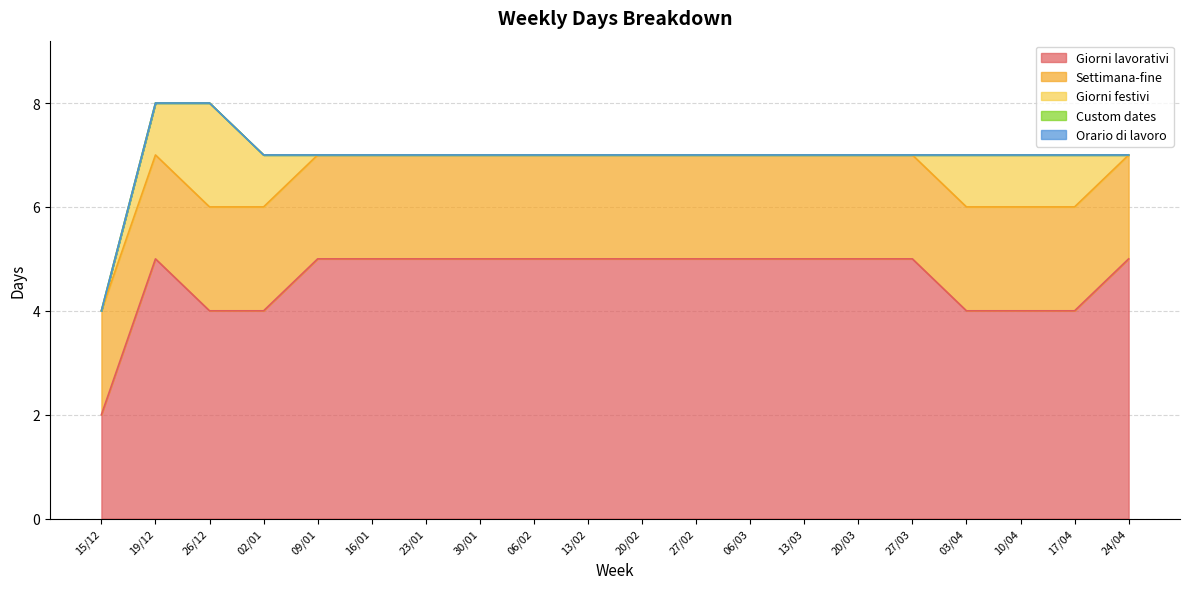

Reading left to right, transcribe all the data shown in this chart.

Giorni lavorativi: 15/12=2	19/12=5	26/12=4	02/01=4	09/01=5	16/01=5	23/01=5	30/01=5	06/02=5	13/02=5	20/02=5	27/02=5	06/03=5	13/03=5	20/03=5	27/03=5	03/04=4	10/04=4	17/04=4	24/04=5
Settimana-fine: 15/12=2	19/12=2	26/12=2	02/01=2	09/01=2	16/01=2	23/01=2	30/01=2	06/02=2	13/02=2	20/02=2	27/02=2	06/03=2	13/03=2	20/03=2	27/03=2	03/04=2	10/04=2	17/04=2	24/04=2
Giorni festivi: 15/12=0	19/12=1	26/12=2	02/01=1	09/01=0	16/01=0	23/01=0	30/01=0	06/02=0	13/02=0	20/02=0	27/02=0	06/03=0	13/03=0	20/03=0	27/03=0	03/04=1	10/04=1	17/04=1	24/04=0
Custom dates: 15/12=0	19/12=0	26/12=0	02/01=0	09/01=0	16/01=0	23/01=0	30/01=0	06/02=0	13/02=0	20/02=0	27/02=0	06/03=0	13/03=0	20/03=0	27/03=0	03/04=0	10/04=0	17/04=0	24/04=0
Orario di lavoro: 15/12=0	19/12=0	26/12=0	02/01=0	09/01=0	16/01=0	23/01=0	30/01=0	06/02=0	13/02=0	20/02=0	27/02=0	06/03=0	13/03=0	20/03=0	27/03=0	03/04=0	10/04=0	17/04=0	24/04=0